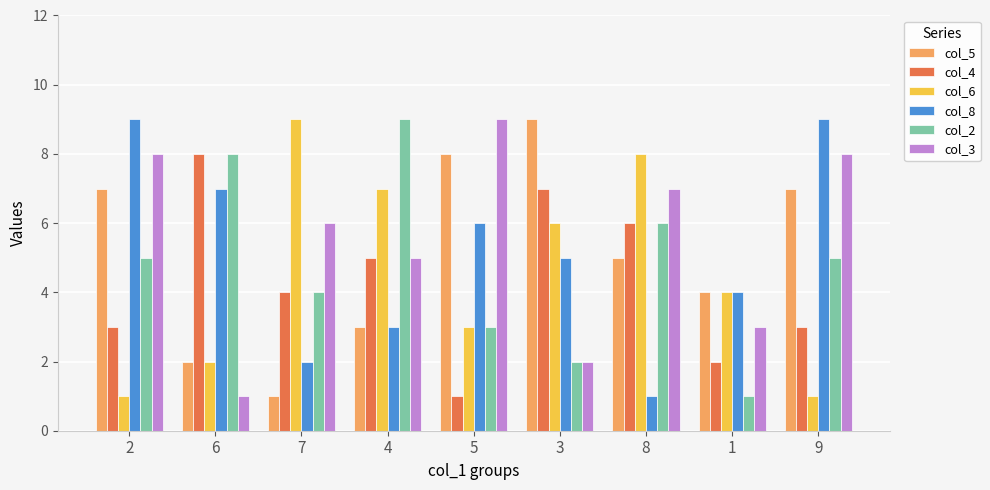

Reading left to right, list all the values displayed in this chart.

col_5: 2=7	6=2	7=1	4=3	5=8	3=9	8=5	1=4	9=7
col_4: 2=3	6=8	7=4	4=5	5=1	3=7	8=6	1=2	9=3
col_6: 2=1	6=2	7=9	4=7	5=3	3=6	8=8	1=4	9=1
col_8: 2=9	6=7	7=2	4=3	5=6	3=5	8=1	1=4	9=9
col_2: 2=5	6=8	7=4	4=9	5=3	3=2	8=6	1=1	9=5
col_3: 2=8	6=1	7=6	4=5	5=9	3=2	8=7	1=3	9=8